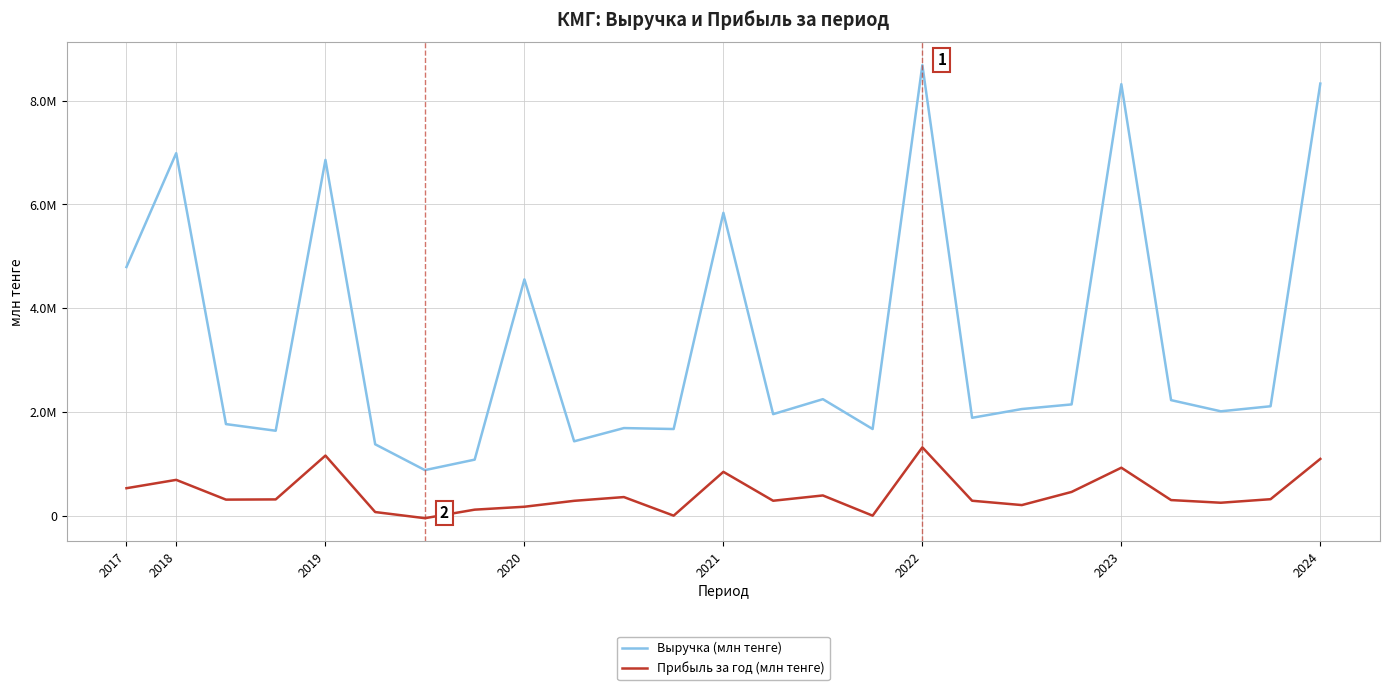

True or false: Выручка (млн тенге) and Прибыль за год (млн тенге) cross at least once.

False